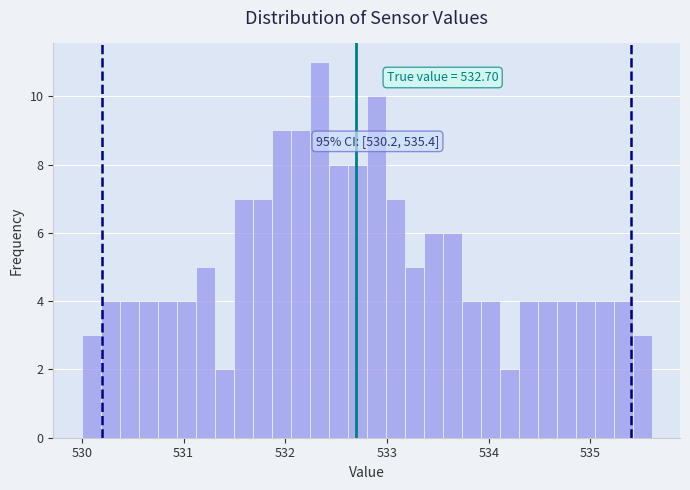

Around what value on the x-axis is the tallest bar? Give the approximate position of its centre, as read against the axis.

532.3